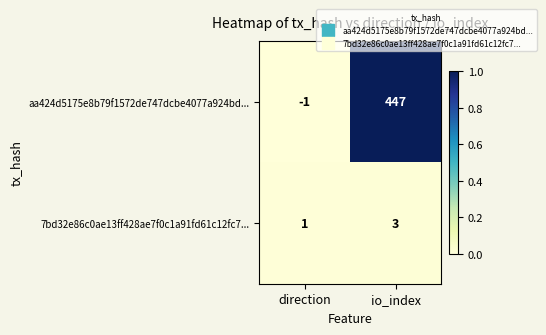

What is the maximum value shown in the chart?

447